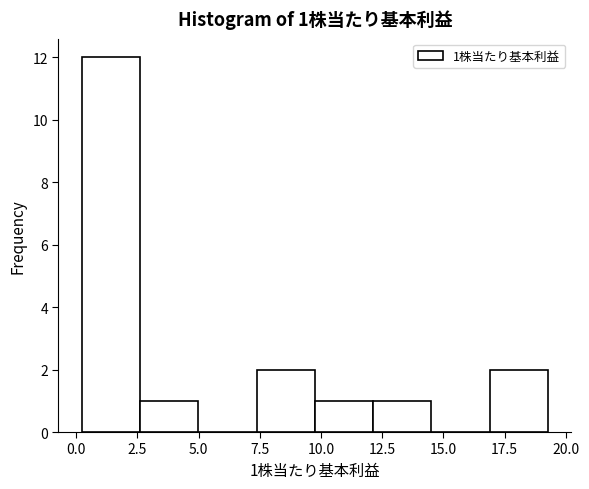

Which range on the x-axis has the tallest bar?

0.0 to 2.5